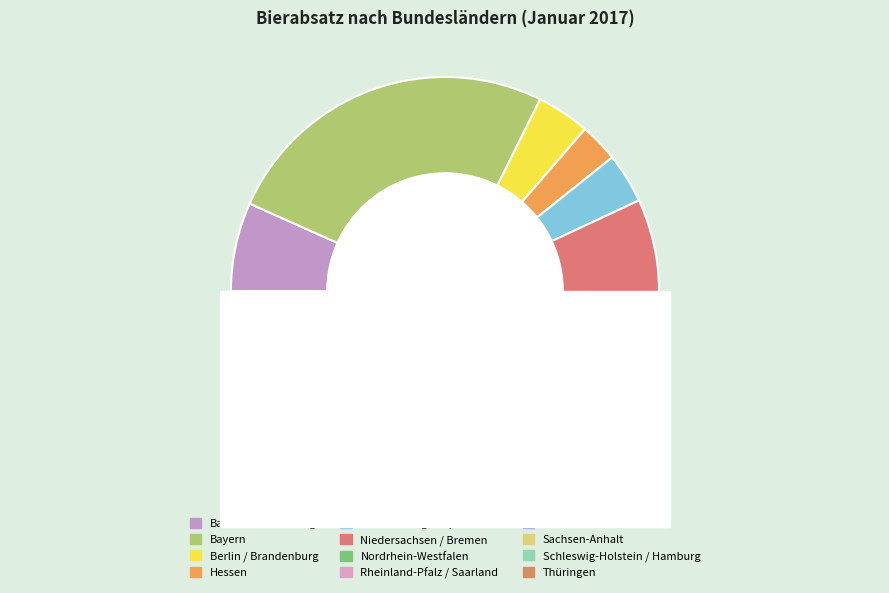

Do Rheinland-Pfalz / Saarland and Baden-Württemberg together represent more than half of the pie?

No